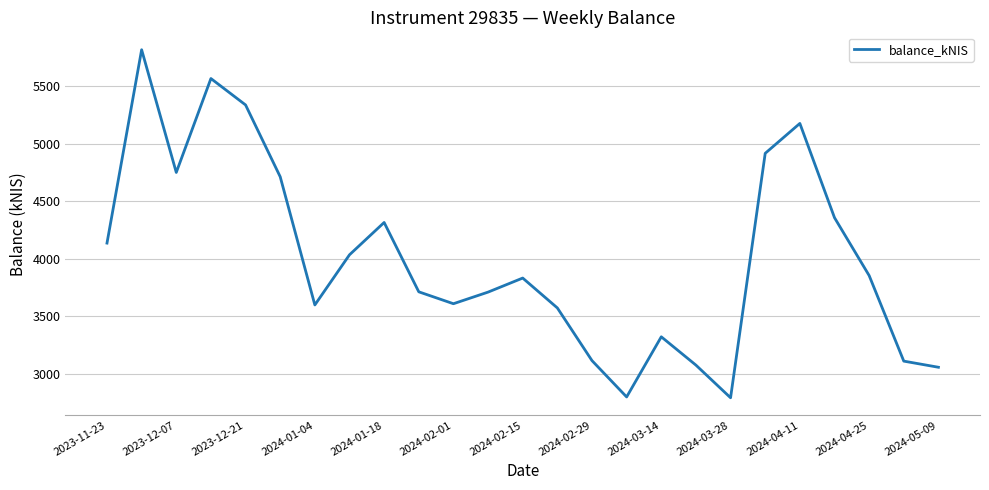

What is the difference between the maximum and minimum values?

3020.9